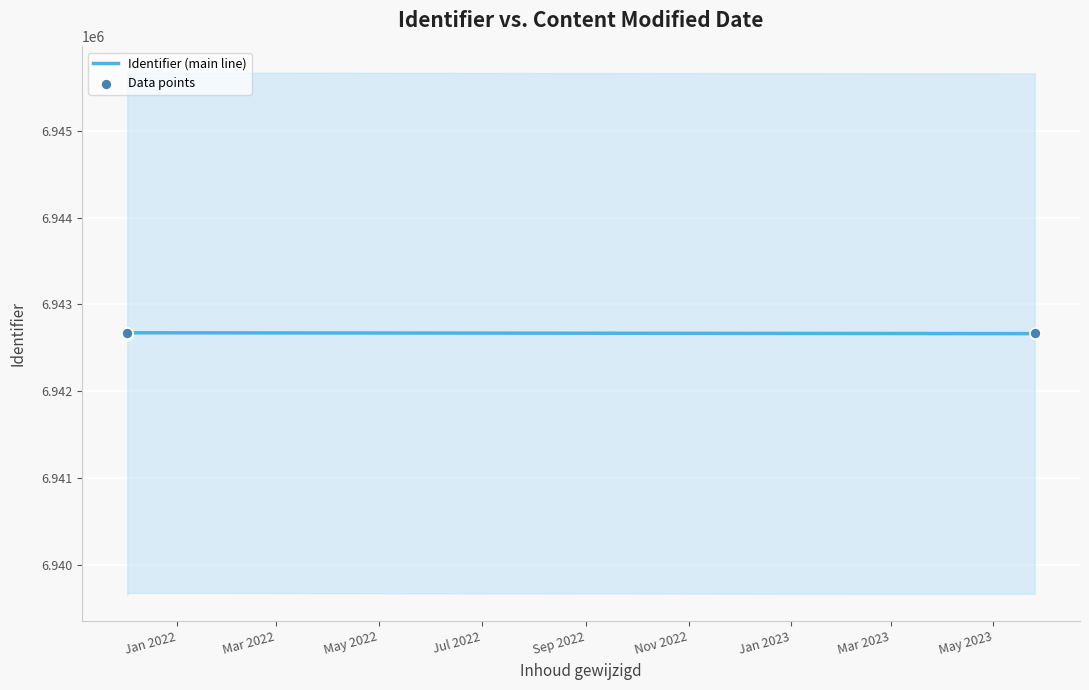

Is the value of Identifier (main line) at Mar 2022 greater than the value of Data points at Mar 2023?

No